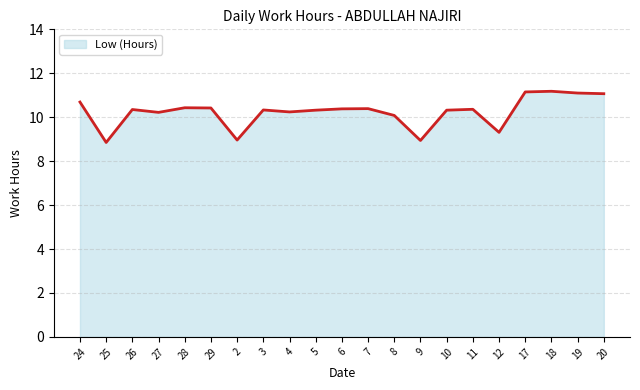

Where does the data first go above 10?

24